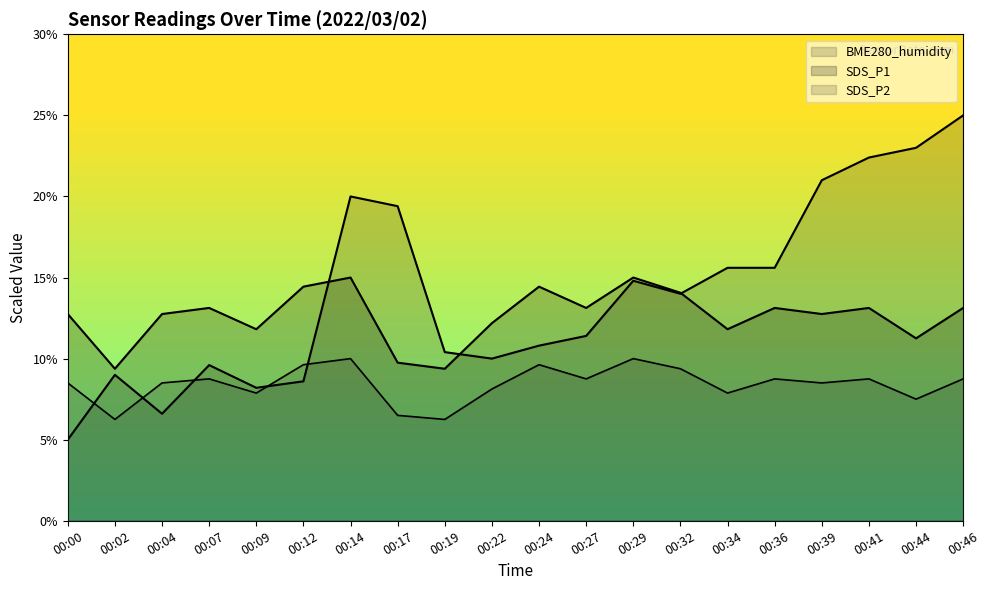

What is the maximum value shown in the chart?

25.0